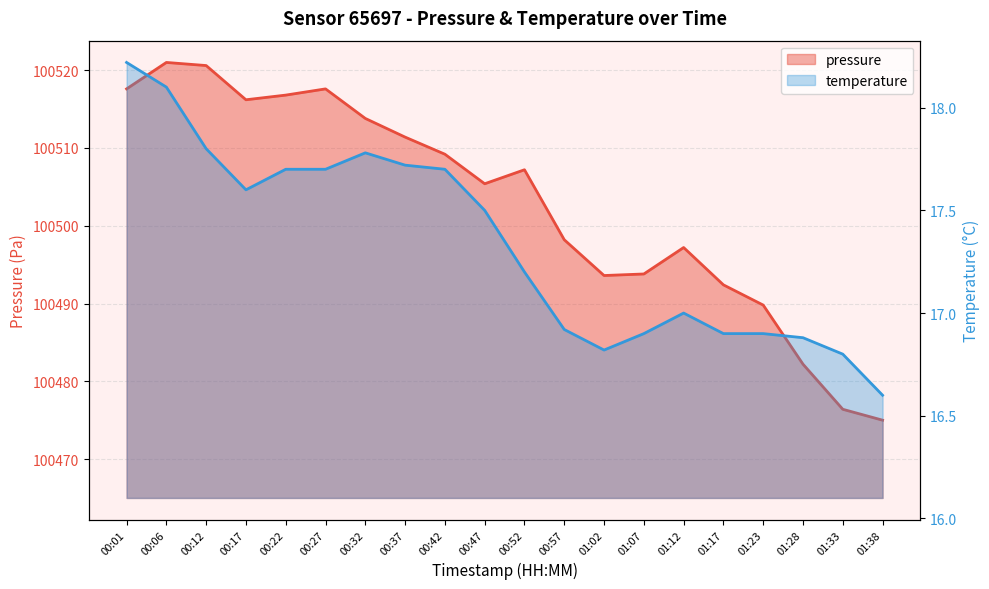

At which category does the chart reach its minimum across all series?

01:38